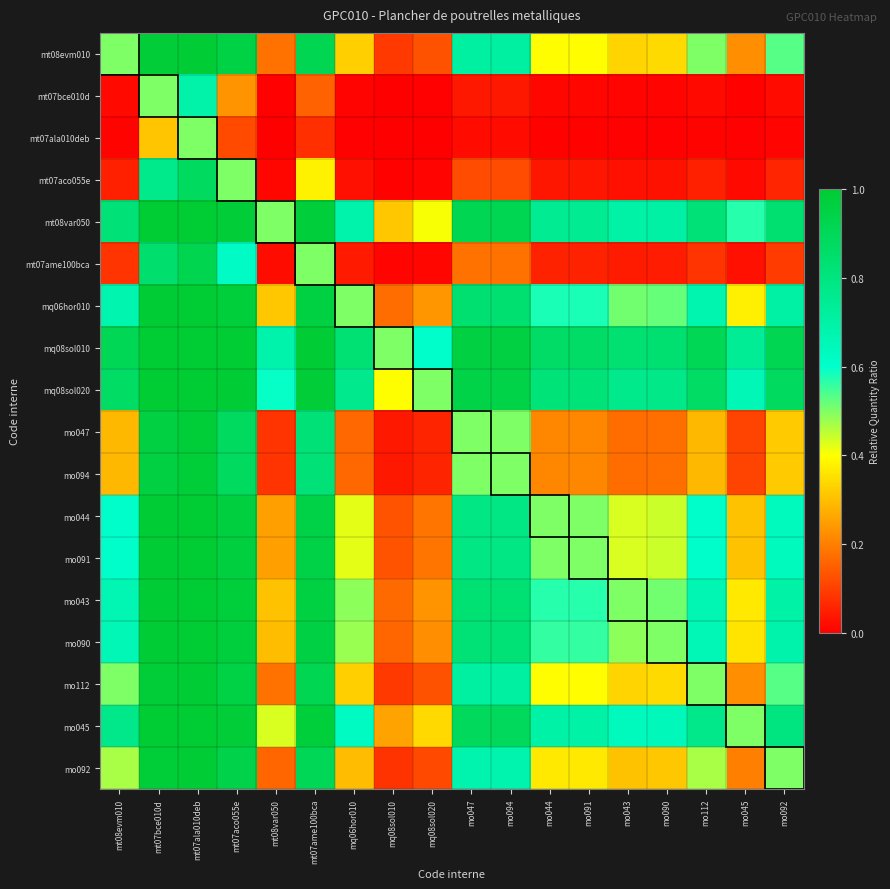

Reading right to left, extract all data points from this chart.

mt08evm010: mo092=0.5	mo045=0.2	mo112=0.5	mo090=0.3	mo043=0.3	mo091=0.4	mo044=0.4	mo094=0.7	mo047=0.7	mq08sol020=0.1	mq08sol010=0.1	mq06hor010=0.3	mt07ame100bca=0.9	mt08var050=0.2	mt07aco055e=0.9	mt07ala010deb=1.0	mt07bce010d=1.0	mt08evm010=0.5
mt07bce010d: mo092=0.0	mo045=0.0	mo112=0.0	mo090=0.0	mo043=0.0	mo091=0.0	mo044=0.0	mo094=0.0	mo047=0.0	mq08sol020=0.0	mq08sol010=0.0	mq06hor010=0.0	mt07ame100bca=0.2	mt08var050=0.0	mt07aco055e=0.2	mt07ala010deb=0.7	mt07bce010d=0.5	mt08evm010=0.0
mt07ala010deb: mo092=0.0	mo045=0.0	mo112=0.0	mo090=0.0	mo043=0.0	mo091=0.0	mo044=0.0	mo094=0.0	mo047=0.0	mq08sol020=0.0	mq08sol010=0.0	mq06hor010=0.0	mt07ame100bca=0.1	mt08var050=0.0	mt07aco055e=0.1	mt07ala010deb=0.5	mt07bce010d=0.3	mt08evm010=0.0
mt07aco055e: mo092=0.1	mo045=0.0	mo112=0.1	mo090=0.0	mo043=0.0	mo091=0.0	mo044=0.0	mo094=0.1	mo047=0.1	mq08sol020=0.0	mq08sol010=0.0	mq06hor010=0.0	mt07ame100bca=0.4	mt08var050=0.0	mt07aco055e=0.5	mt07ala010deb=0.9	mt07bce010d=0.8	mt08evm010=0.1
mt08var050: mo092=0.8	mo045=0.6	mo112=0.8	mo090=0.7	mo043=0.7	mo091=0.8	mo044=0.8	mo094=0.9	mo047=0.9	mq08sol020=0.4	mq08sol010=0.3	mq06hor010=0.7	mt07ame100bca=1.0	mt08var050=0.5	mt07aco055e=1.0	mt07ala010deb=1.0	mt07bce010d=1.0	mt08evm010=0.8
mt07ame100bca: mo092=0.1	mo045=0.0	mo112=0.1	mo090=0.0	mo043=0.0	mo091=0.1	mo044=0.1	mo094=0.2	mo047=0.2	mq08sol020=0.0	mq08sol010=0.0	mq06hor010=0.0	mt07ame100bca=0.5	mt08var050=0.0	mt07aco055e=0.6	mt07ala010deb=0.9	mt07bce010d=0.8	mt08evm010=0.1
mq06hor010: mo092=0.7	mo045=0.4	mo112=0.7	mo090=0.5	mo043=0.5	mo091=0.6	mo044=0.6	mo094=0.8	mo047=0.8	mq08sol020=0.2	mq08sol010=0.2	mq06hor010=0.5	mt07ame100bca=1.0	mt08var050=0.3	mt07aco055e=1.0	mt07ala010deb=1.0	mt07bce010d=1.0	mt08evm010=0.7
mq08sol010: mo092=0.9	mo045=0.7	mo112=0.9	mo090=0.8	mo043=0.8	mo091=0.9	mo044=0.9	mo094=1.0	mo047=1.0	mq08sol020=0.6	mq08sol010=0.5	mq06hor010=0.8	mt07ame100bca=1.0	mt08var050=0.7	mt07aco055e=1.0	mt07ala010deb=1.0	mt07bce010d=1.0	mt08evm010=0.9
mq08sol020: mo092=0.9	mo045=0.7	mo112=0.9	mo090=0.8	mo043=0.8	mo091=0.8	mo044=0.8	mo094=0.9	mo047=0.9	mq08sol020=0.5	mq08sol010=0.4	mq06hor010=0.8	mt07ame100bca=1.0	mt08var050=0.6	mt07aco055e=1.0	mt07ala010deb=1.0	mt07bce010d=1.0	mt08evm010=0.9
mo047: mo092=0.3	mo045=0.1	mo112=0.3	mo090=0.2	mo043=0.2	mo091=0.2	mo044=0.2	mo094=0.5	mo047=0.5	mq08sol020=0.1	mq08sol010=0.0	mq06hor010=0.2	mt07ame100bca=0.8	mt08var050=0.1	mt07aco055e=0.9	mt07ala010deb=1.0	mt07bce010d=1.0	mt08evm010=0.3
mo094: mo092=0.3	mo045=0.1	mo112=0.3	mo090=0.2	mo043=0.2	mo091=0.2	mo044=0.2	mo094=0.5	mo047=0.5	mq08sol020=0.1	mq08sol010=0.0	mq06hor010=0.2	mt07ame100bca=0.8	mt08var050=0.1	mt07aco055e=0.9	mt07ala010deb=1.0	mt07bce010d=1.0	mt08evm010=0.3
mo044: mo092=0.6	mo045=0.3	mo112=0.6	mo090=0.4	mo043=0.4	mo091=0.5	mo044=0.5	mo094=0.8	mo047=0.8	mq08sol020=0.2	mq08sol010=0.1	mq06hor010=0.4	mt07ame100bca=0.9	mt08var050=0.2	mt07aco055e=1.0	mt07ala010deb=1.0	mt07bce010d=1.0	mt08evm010=0.6
mo091: mo092=0.6	mo045=0.3	mo112=0.6	mo090=0.4	mo043=0.4	mo091=0.5	mo044=0.5	mo094=0.8	mo047=0.8	mq08sol020=0.2	mq08sol010=0.1	mq06hor010=0.4	mt07ame100bca=0.9	mt08var050=0.2	mt07aco055e=1.0	mt07ala010deb=1.0	mt07bce010d=1.0	mt08evm010=0.6
mo043: mo092=0.7	mo045=0.4	mo112=0.7	mo090=0.5	mo043=0.5	mo091=0.6	mo044=0.6	mo094=0.8	mo047=0.8	mq08sol020=0.2	mq08sol010=0.2	mq06hor010=0.5	mt07ame100bca=1.0	mt08var050=0.3	mt07aco055e=1.0	mt07ala010deb=1.0	mt07bce010d=1.0	mt08evm010=0.7
mo090: mo092=0.7	mo045=0.4	mo112=0.7	mo090=0.5	mo043=0.5	mo091=0.6	mo044=0.6	mo094=0.8	mo047=0.8	mq08sol020=0.2	mq08sol010=0.2	mq06hor010=0.5	mt07ame100bca=1.0	mt08var050=0.3	mt07aco055e=1.0	mt07ala010deb=1.0	mt07bce010d=1.0	mt08evm010=0.7
mo112: mo092=0.5	mo045=0.2	mo112=0.5	mo090=0.3	mo043=0.3	mo091=0.4	mo044=0.4	mo094=0.7	mo047=0.7	mq08sol020=0.1	mq08sol010=0.1	mq06hor010=0.3	mt07ame100bca=0.9	mt08var050=0.2	mt07aco055e=0.9	mt07ala010deb=1.0	mt07bce010d=1.0	mt08evm010=0.5
mo045: mo092=0.8	mo045=0.5	mo112=0.8	mo090=0.6	mo043=0.6	mo091=0.7	mo044=0.7	mo094=0.9	mo047=0.9	mq08sol020=0.3	mq08sol010=0.3	mq06hor010=0.6	mt07ame100bca=1.0	mt08var050=0.4	mt07aco055e=1.0	mt07ala010deb=1.0	mt07bce010d=1.0	mt08evm010=0.8
mo092: mo092=0.5	mo045=0.2	mo112=0.5	mo090=0.3	mo043=0.3	mo091=0.4	mo044=0.4	mo094=0.7	mo047=0.7	mq08sol020=0.1	mq08sol010=0.1	mq06hor010=0.3	mt07ame100bca=0.9	mt08var050=0.2	mt07aco055e=0.9	mt07ala010deb=1.0	mt07bce010d=1.0	mt08evm010=0.5